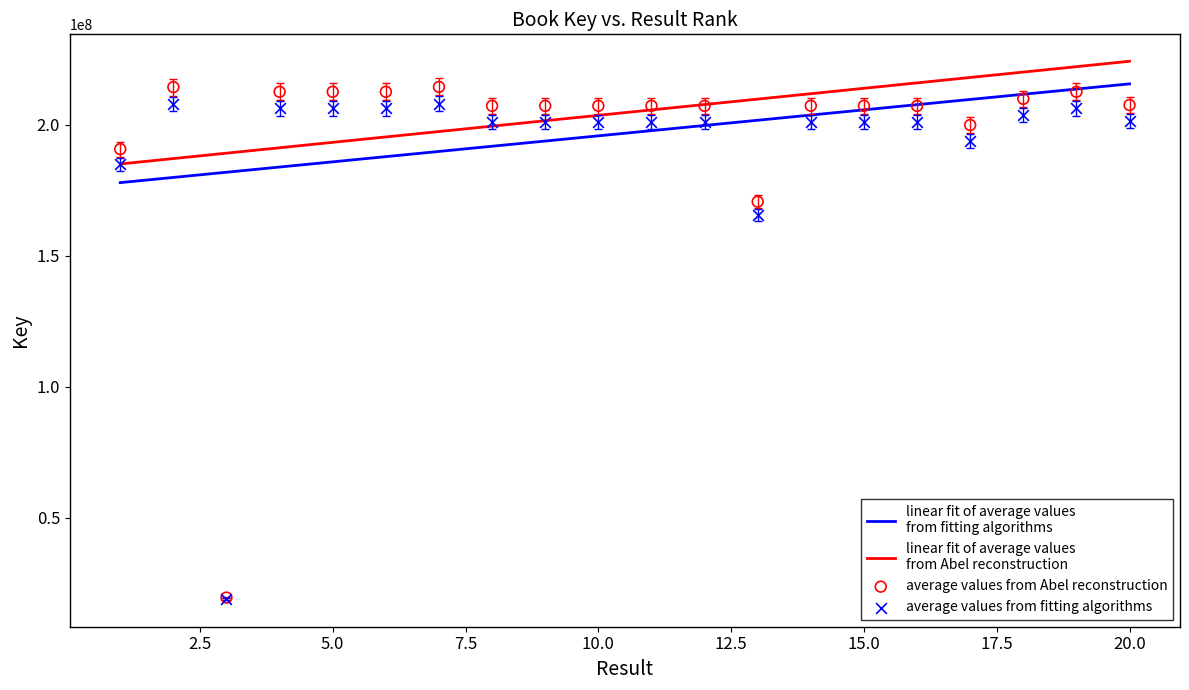

Which series has the largest total across all categories?

linear fit of average values
from Abel reconstruction